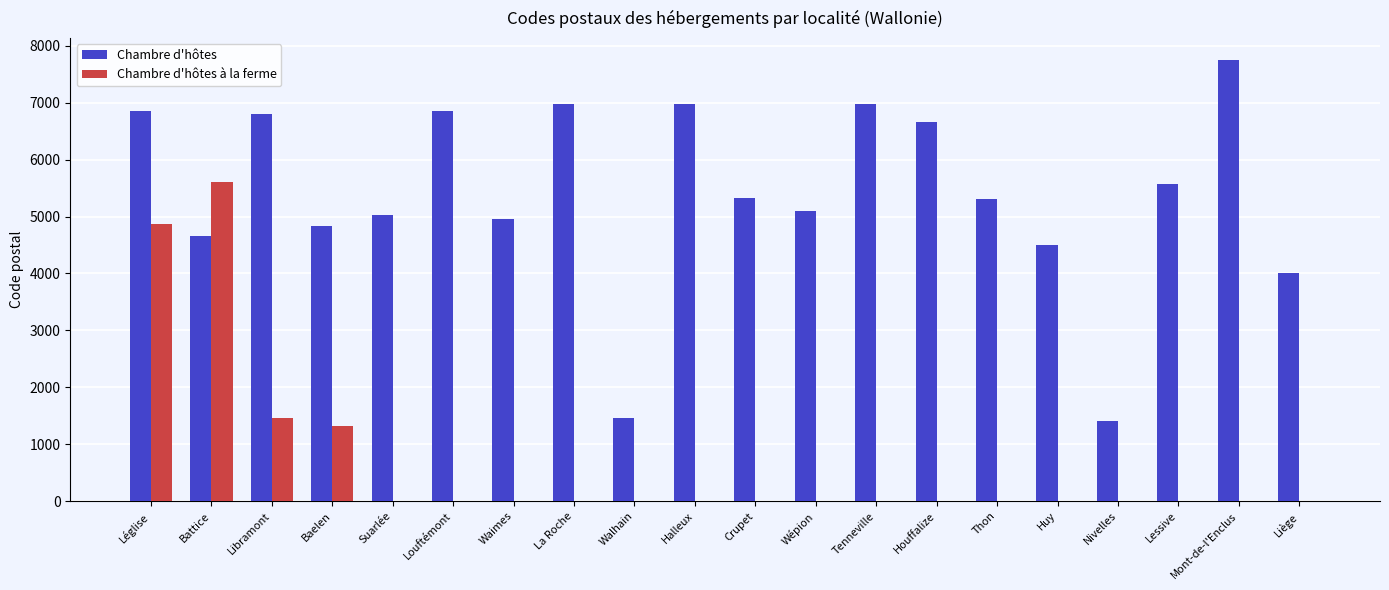

What is the sum of all Chambre d'hôtes values?

107993